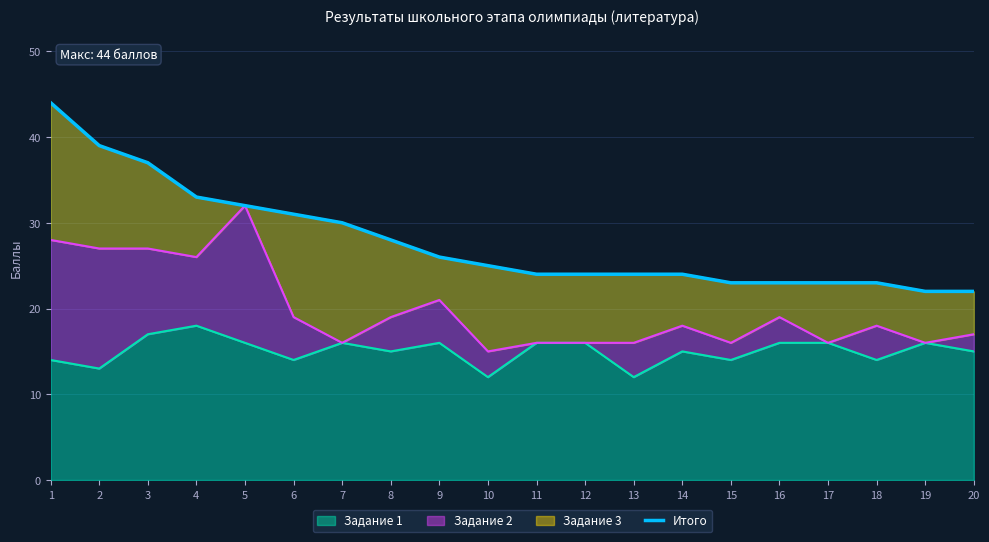

What is the maximum value shown in the chart?

44